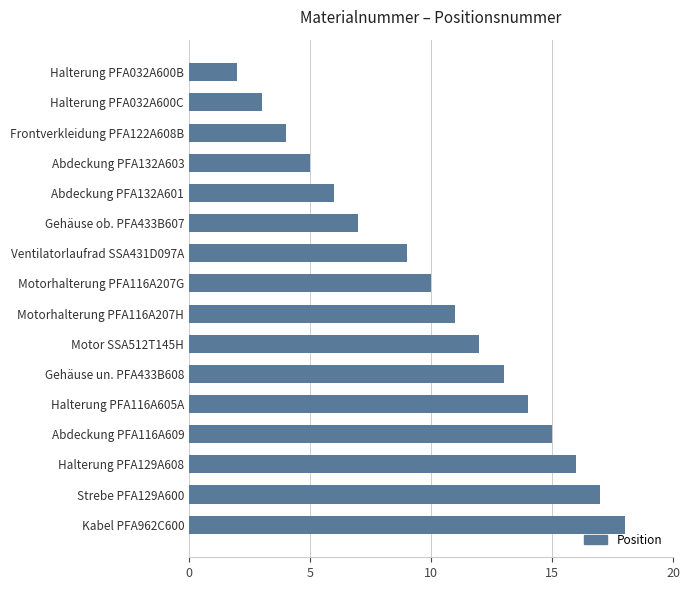

What is the difference between the maximum and second lowest values?

15